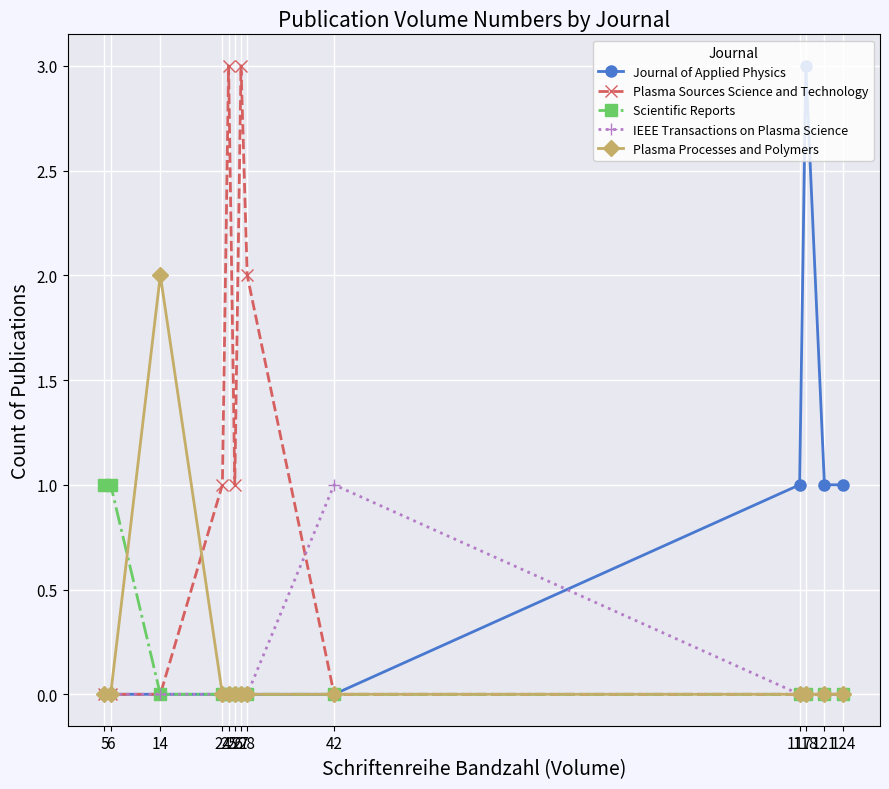

Which series has the largest total across all categories?

Plasma Sources Science and Technology